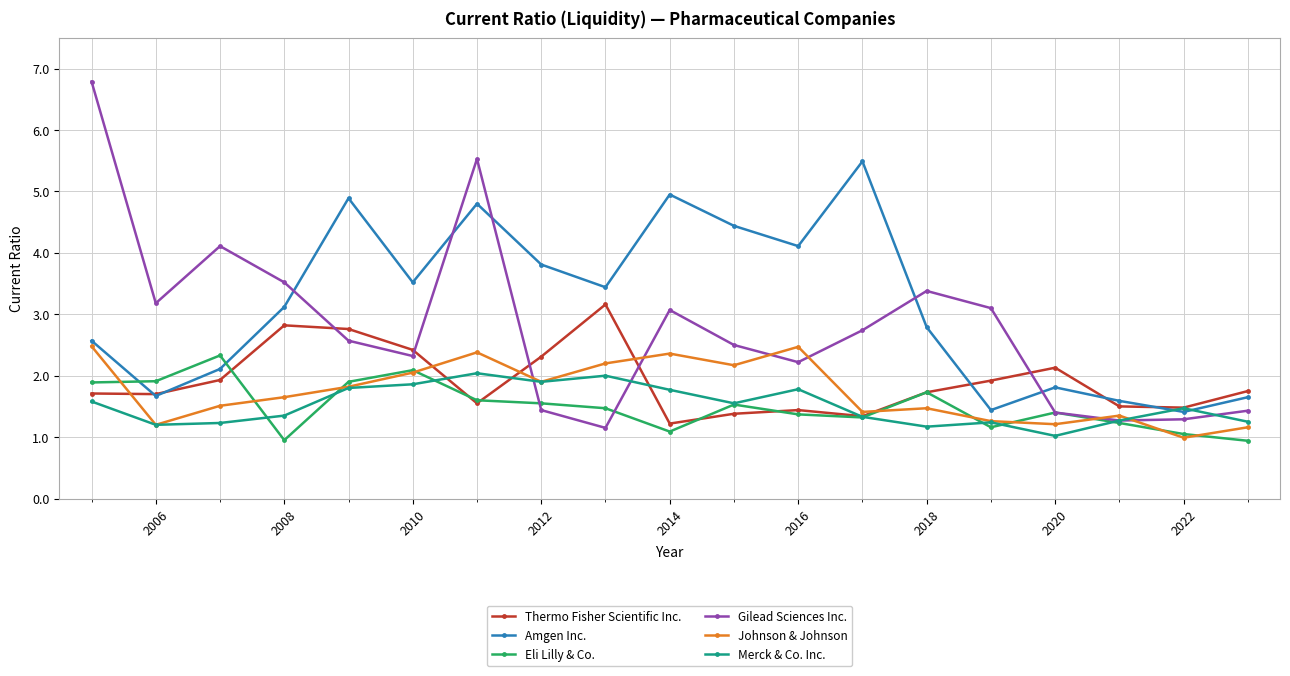

How many categories are shown in the chart?

19